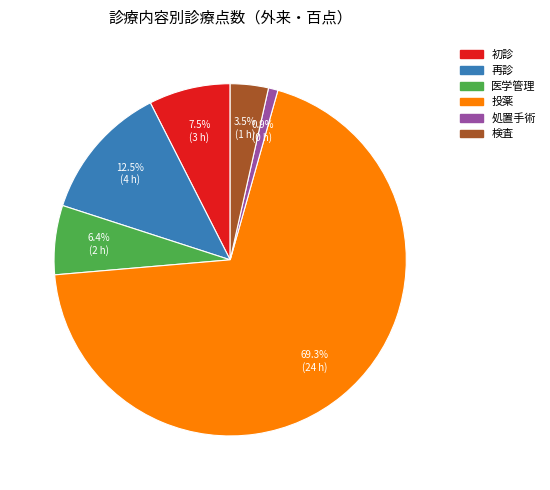

To the nearest percent, what percentage of the pie is 医学管理?

6%